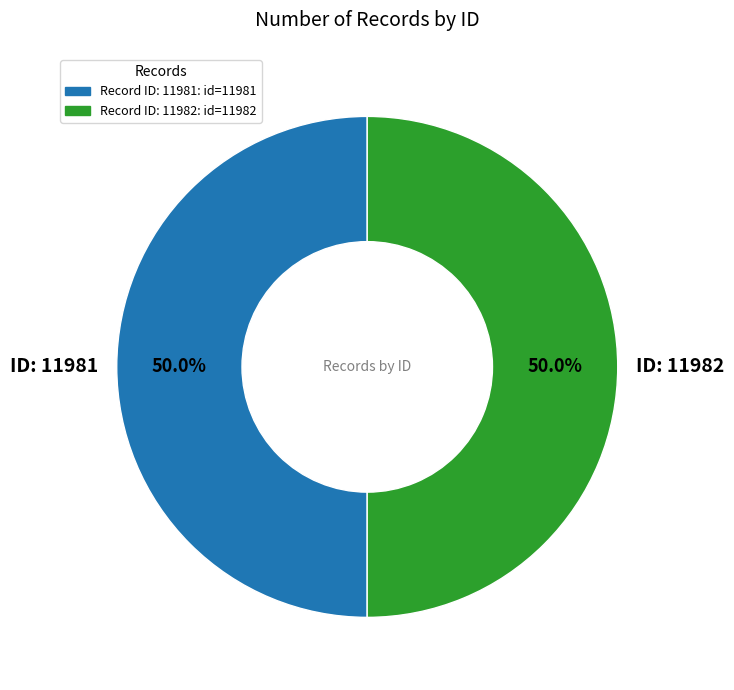

How much of the chart is everything except ID: 11982?

50.0%